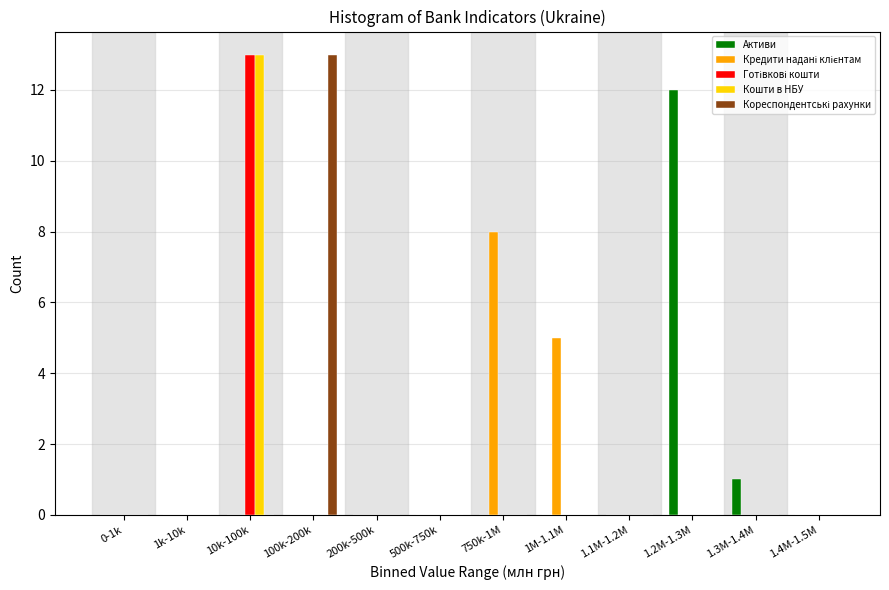

What is the highest value of the Активи series?

12